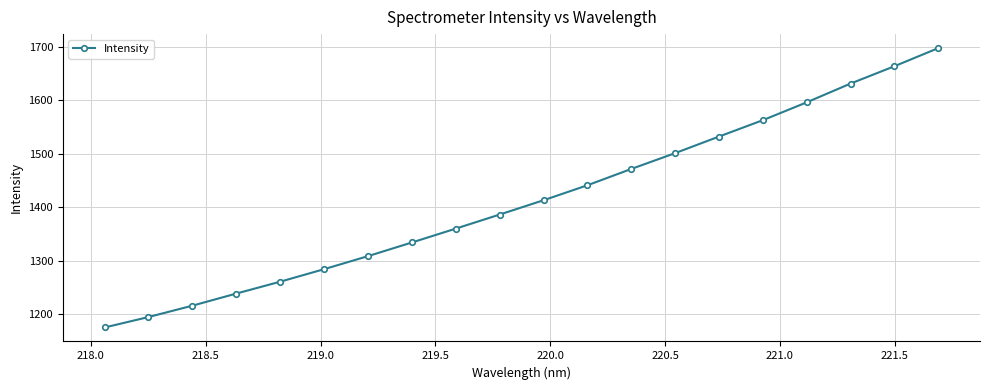

What is the sum of all values?

28271.6